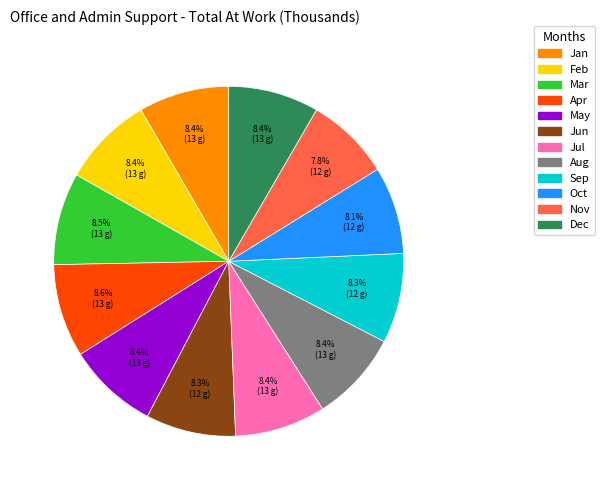

Does Oct represent more than half of the total?

No